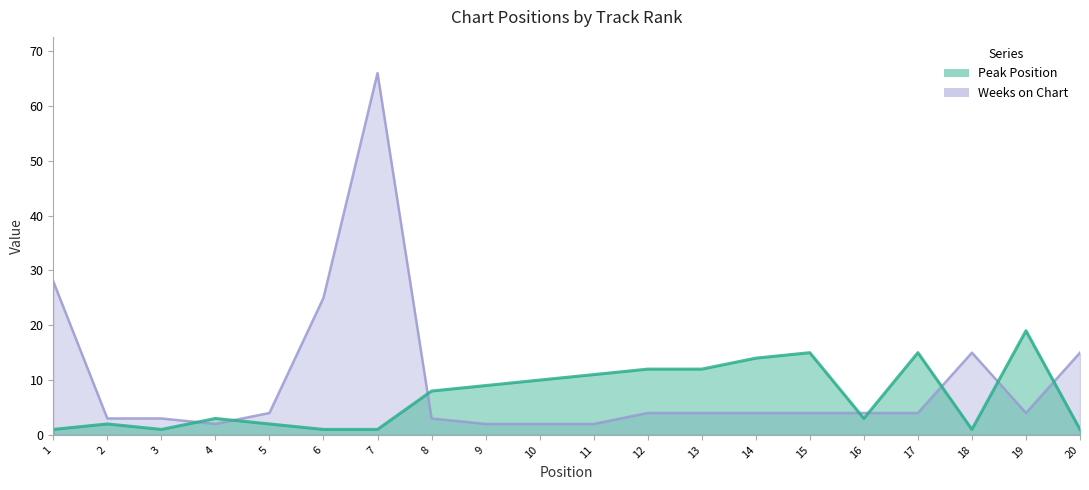

How many categories are shown in the chart?

20